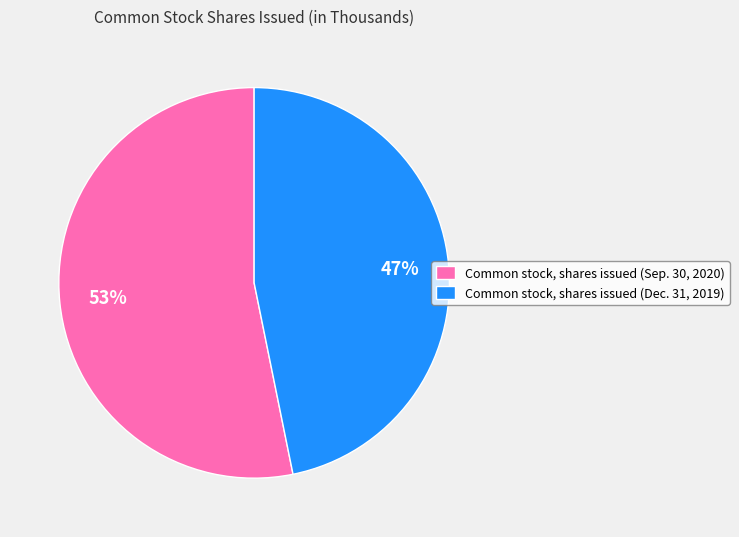

Rank the categories by value from highest to lowest.

Common stock, shares issued (Sep. 30, 2020), Common stock, shares issued (Dec. 31, 2019)